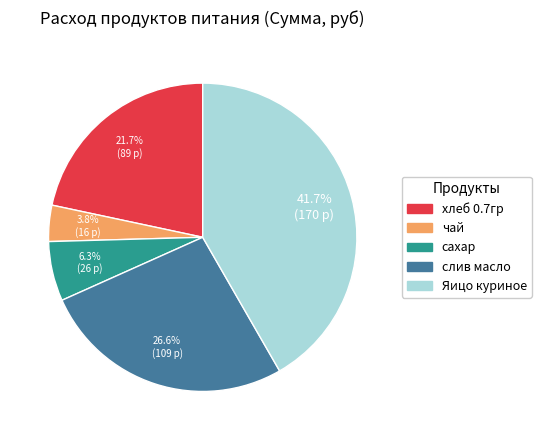

What portion of the pie excludes сахар?

93.7%